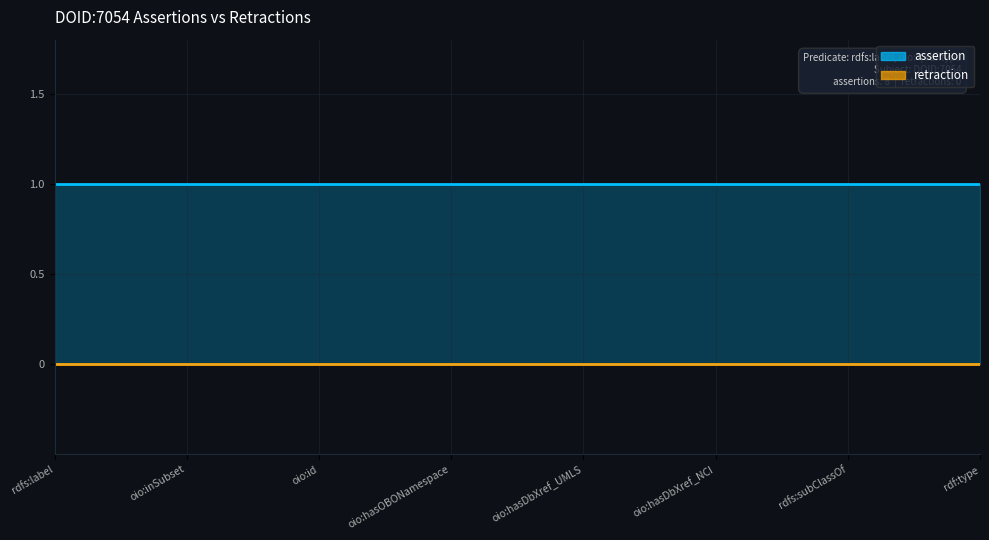

The assertion series shows 1 at oio:hasDbXref_UMLS. True or false?

True